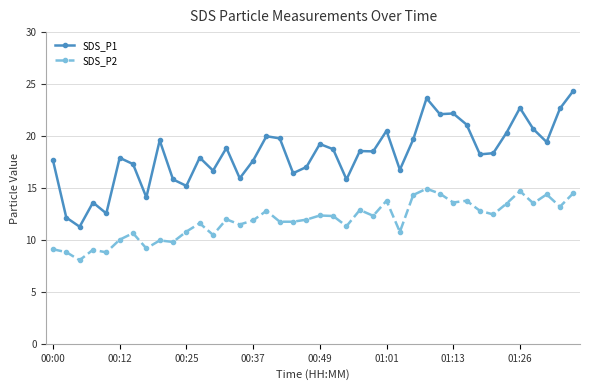

What is the difference between the second highest and second lowest values in the SDS_P1 series?

11.5